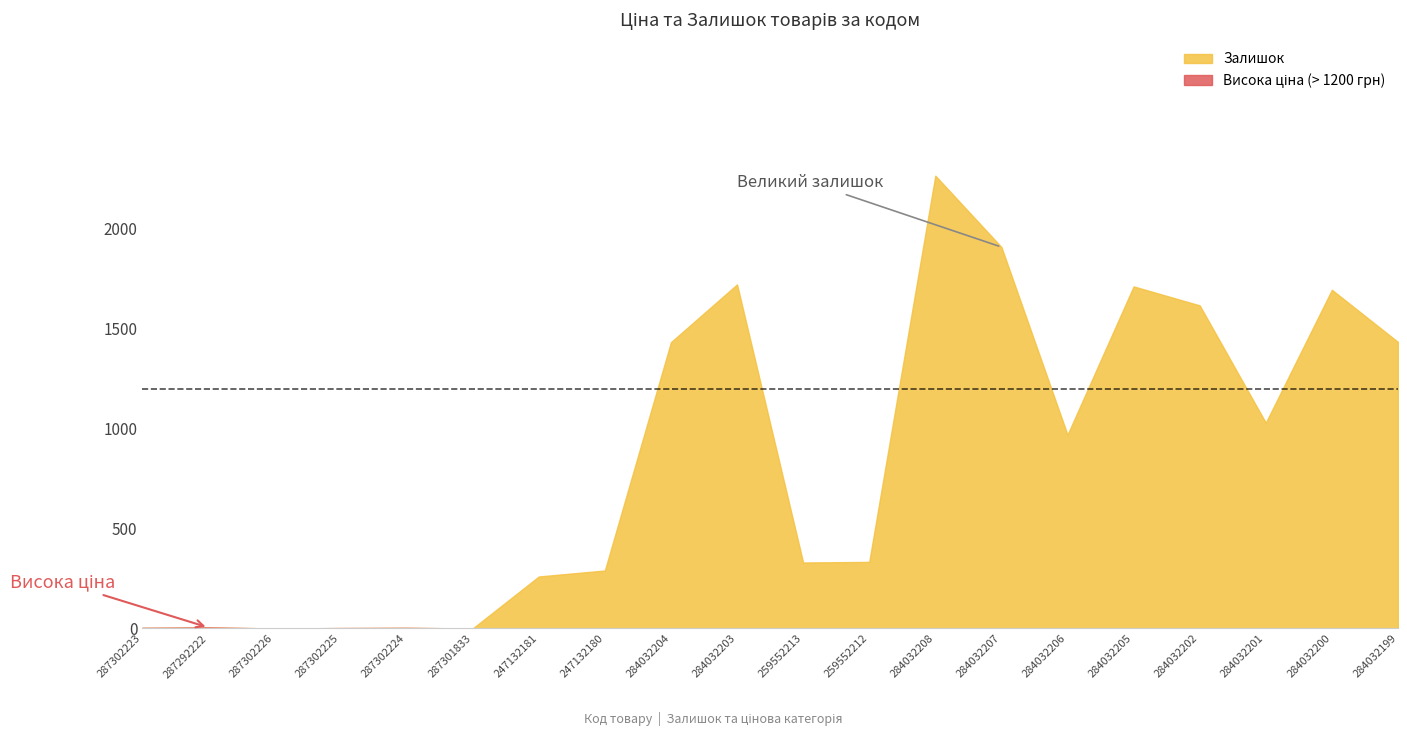

Does the chart have visible grid lines?

No